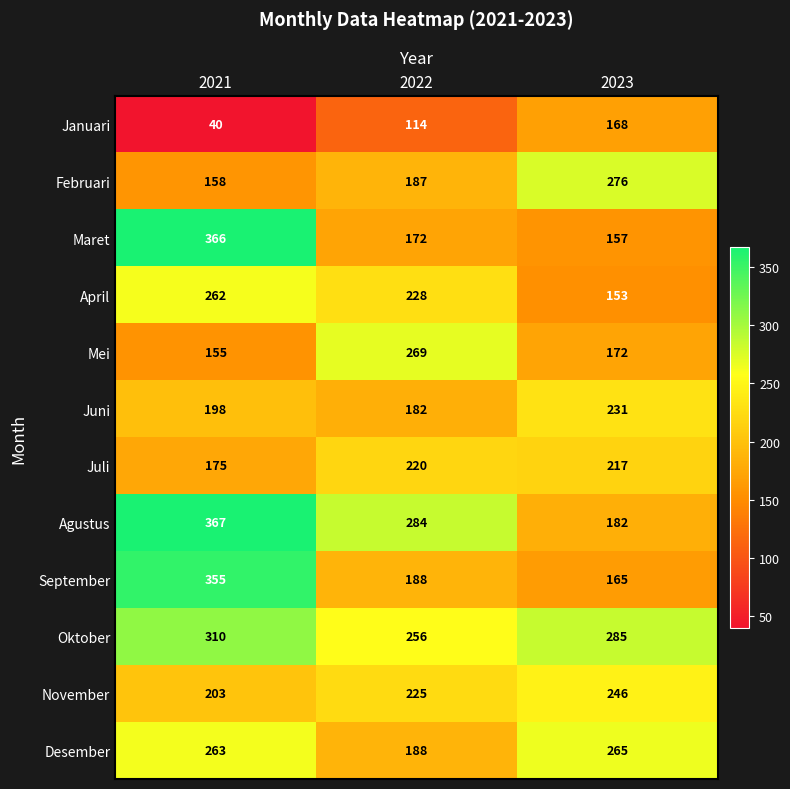

Count the Januari values in the range 40 to 168.

3